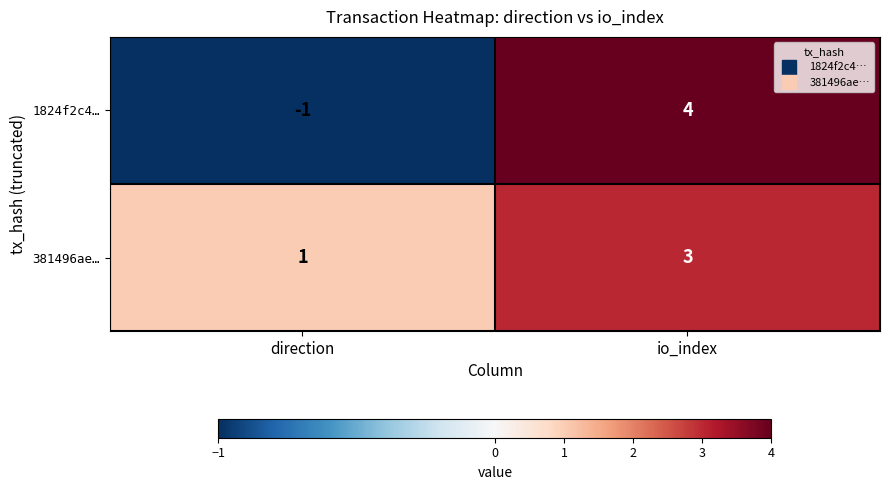

What is the total value across all series at io_index?

7